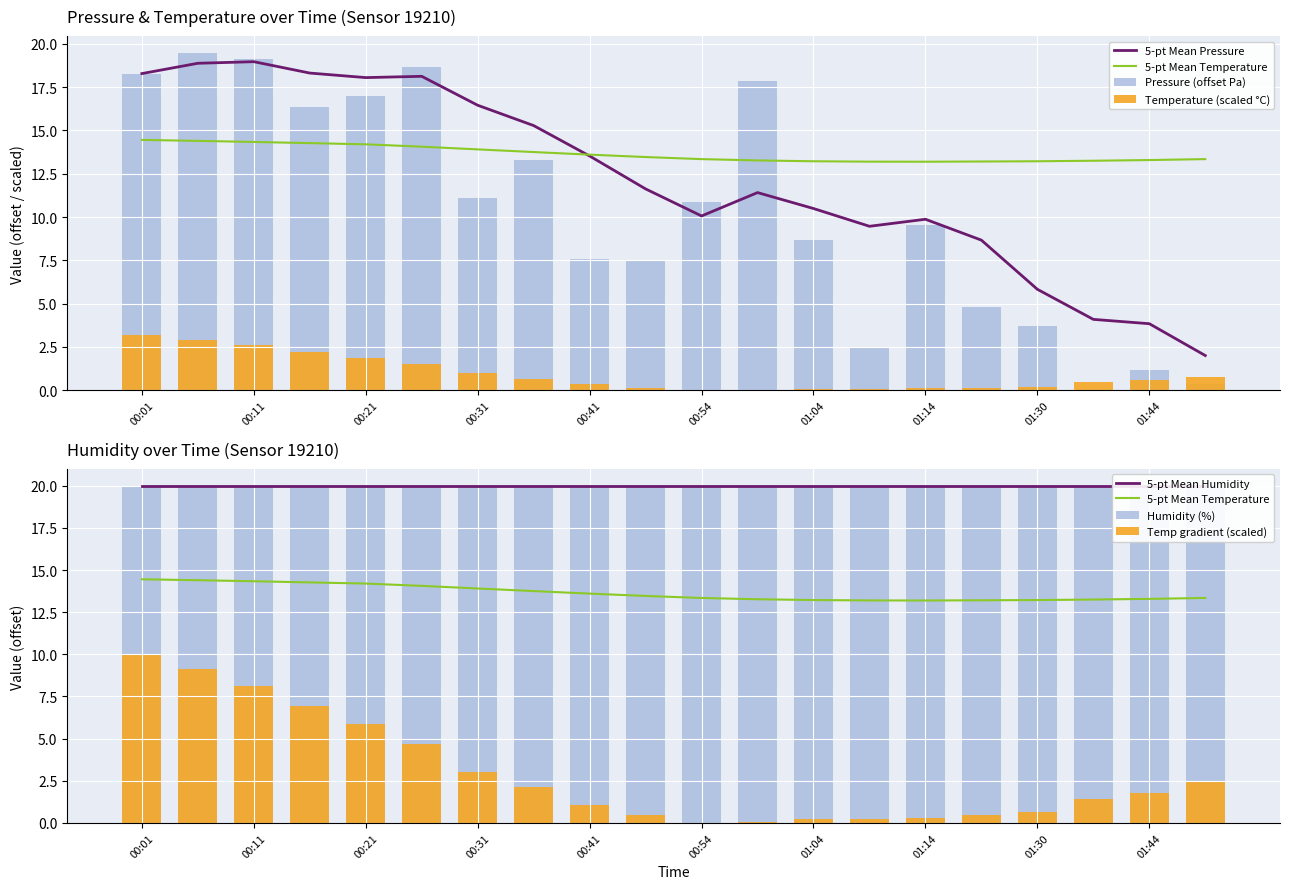

What position from the left is 01:14?

15